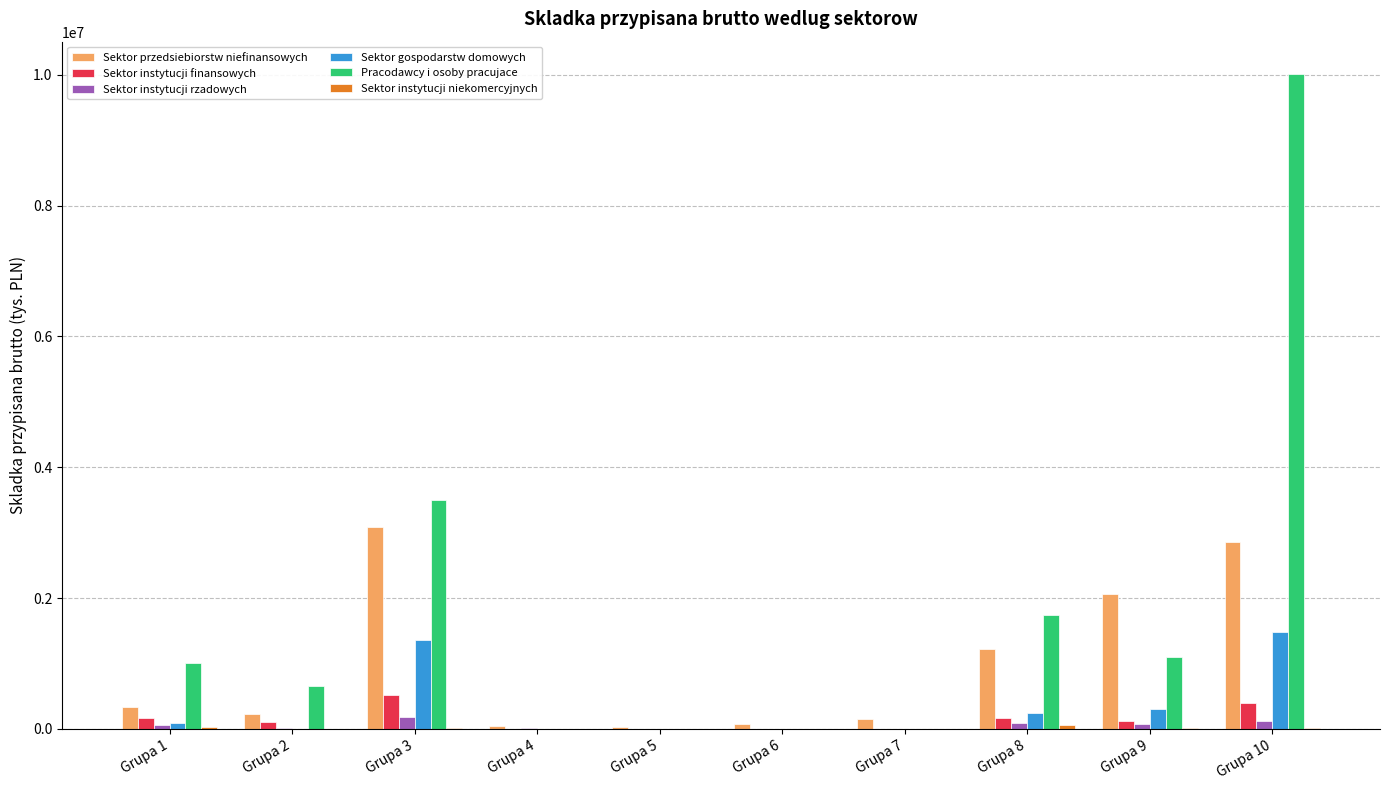

What is the sum of all Sektor instytucji rzadowych values?

574508.8